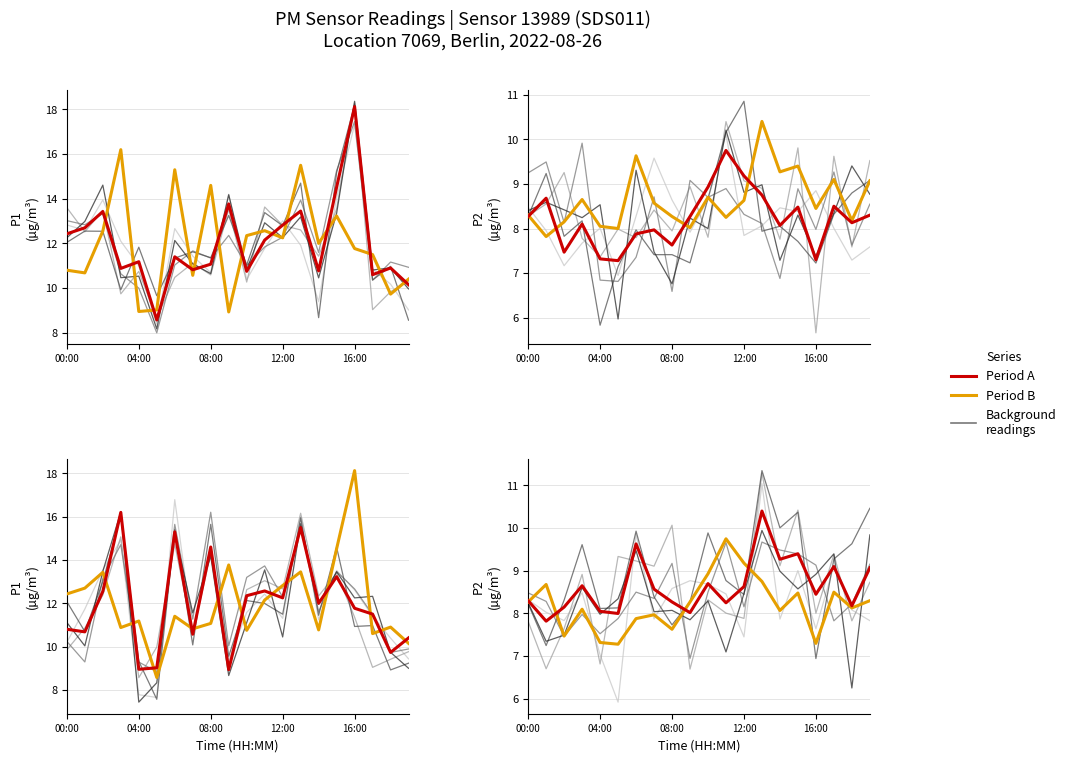

At 16:00, list the series in order from smallest to largest.

Period B, Period A